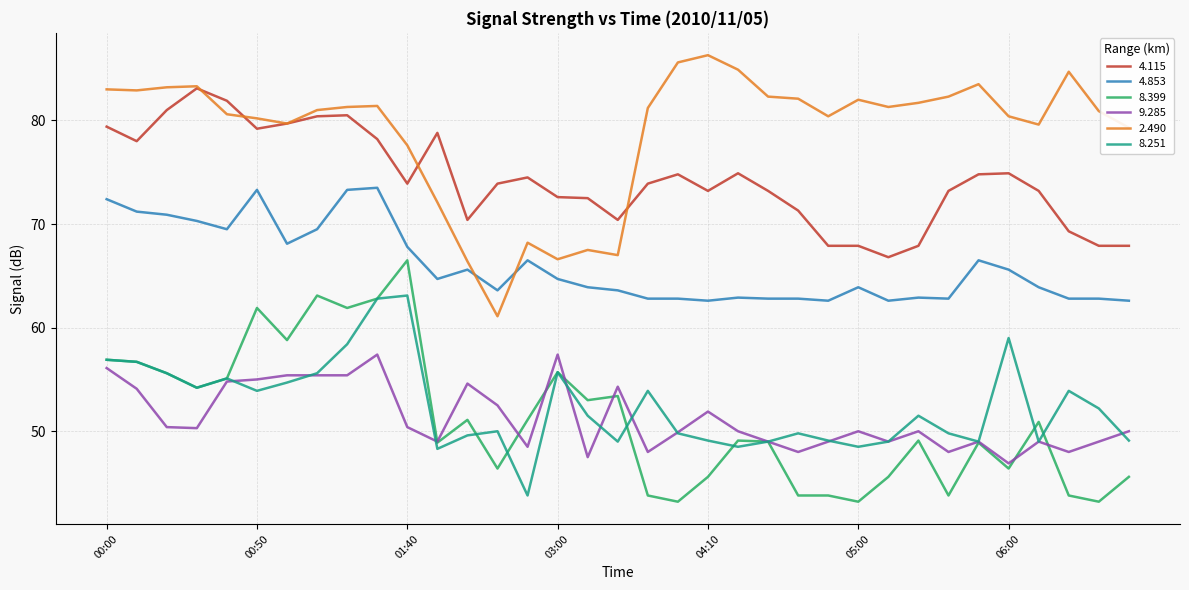

Which series has the largest total across all categories?

2.490